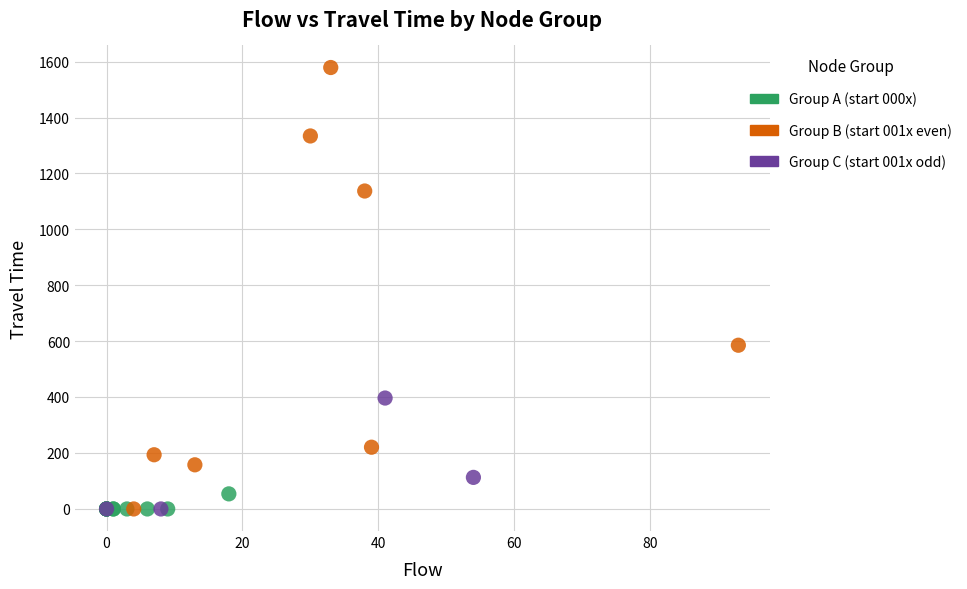

Which series reaches the maximum Y coordinate?

Group B (start 001x even)